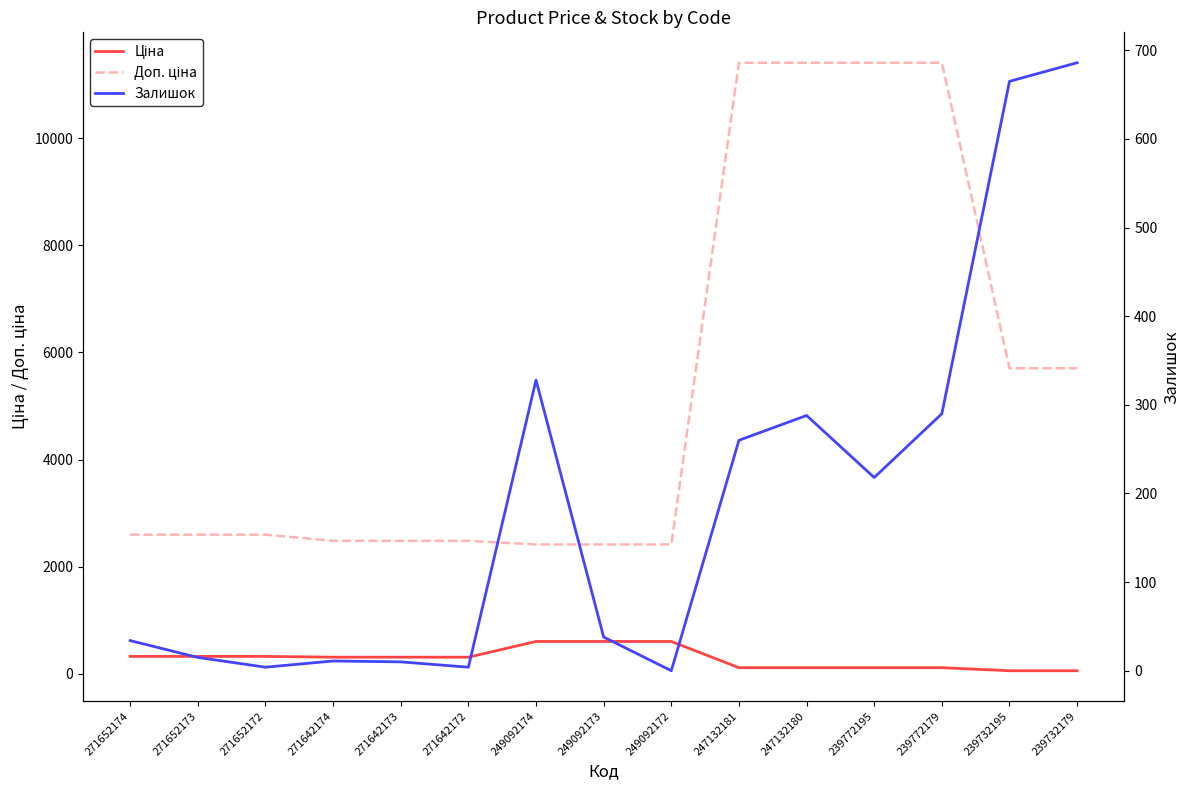

Reading left to right, transcribe all the data shown in this chart.

Ціна: 271652174=324.8	271652173=324.8	271652172=324.8	271642174=310.3	271642173=310.3	271642172=310.3	249092174=603.7	249092173=603.7	249092172=603.7	247132181=114.1	247132180=114.1	239772195=114.1	239772179=114.1	239732195=57.0	239732179=57.0
Доп. ціна: 271652174=2598.3	271652173=2598.3	271652172=2598.3	271642174=2482.4	271642173=2482.4	271642172=2482.4	249092174=2414.8	249092173=2414.8	249092172=2414.8	247132181=11410.0	247132180=11410.0	239772195=11410.0	239772179=11410.0	239732195=5705.0	239732179=5705.0
Залишок: 271652174=34.0	271652173=15.0	271652172=4.0	271642174=11.0	271642173=10.0	271642172=4.0	249092174=328.0	249092173=38.0	249092172=0.0	247132181=260.0	247132180=288.0	239772195=218.0	239772179=290.0	239732195=665.0	239732179=686.0